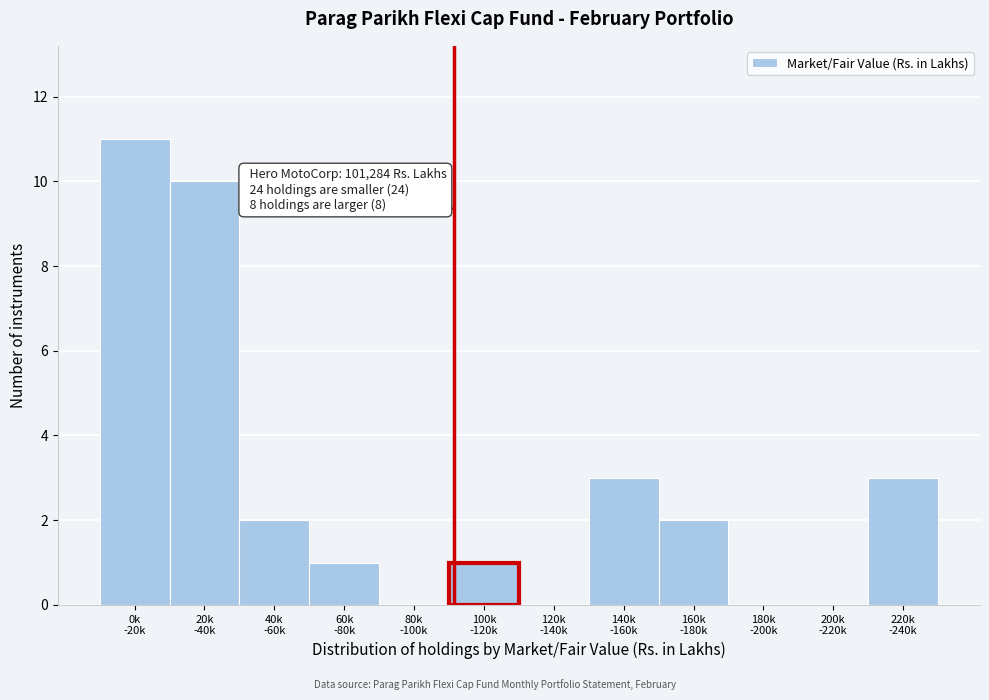

What is the greatest value displayed?

11